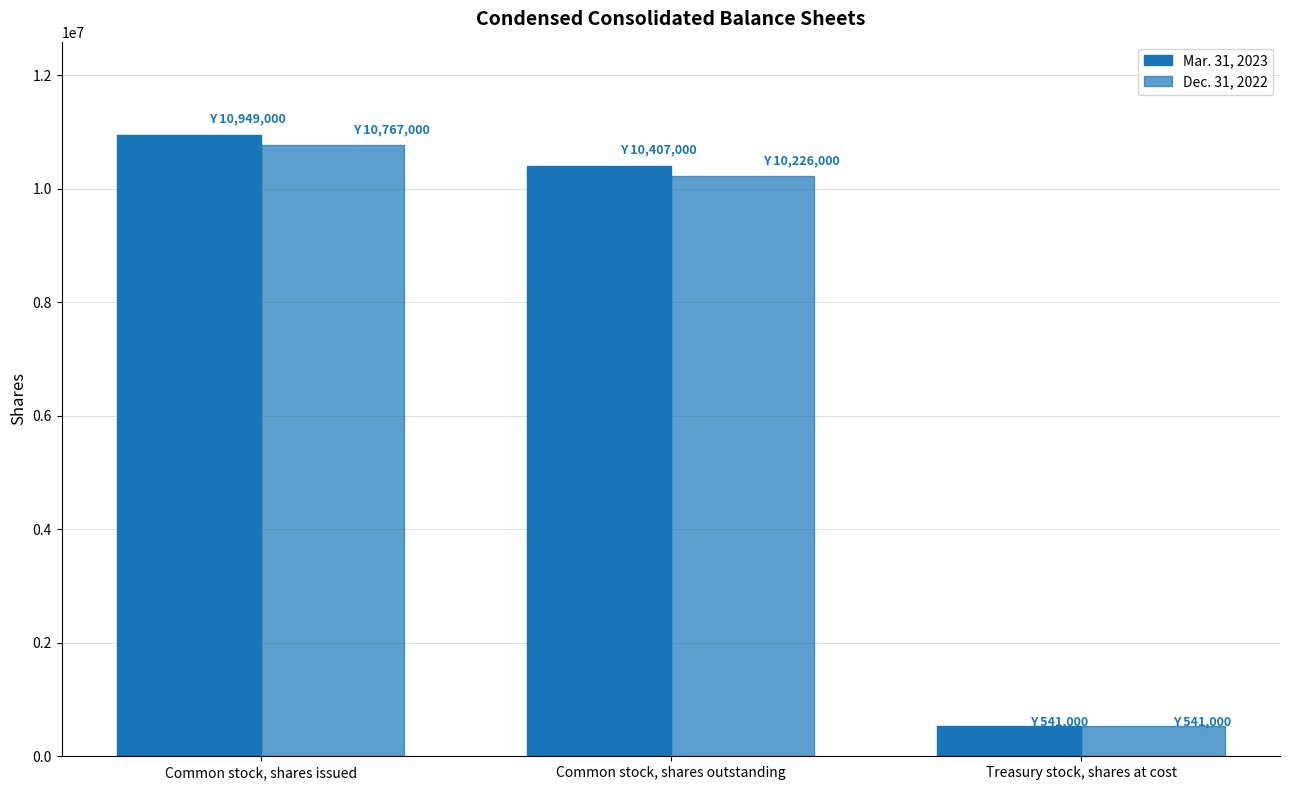

Are the bars horizontal?

No